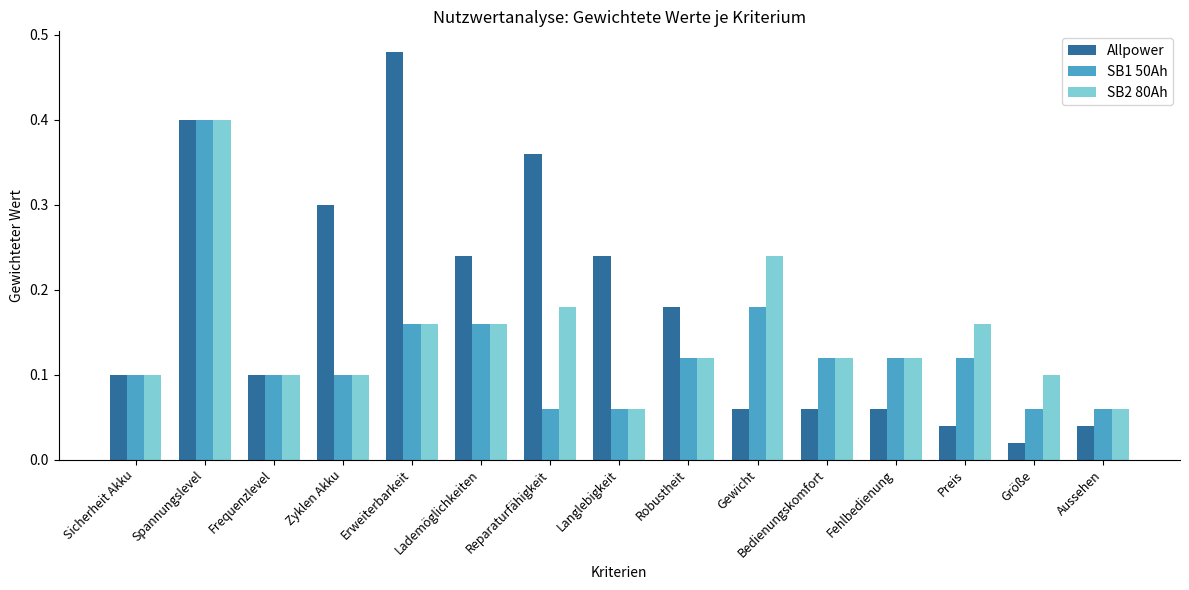

What is the difference between the highest and lowest values at Erweiterbarkeit?

0.3